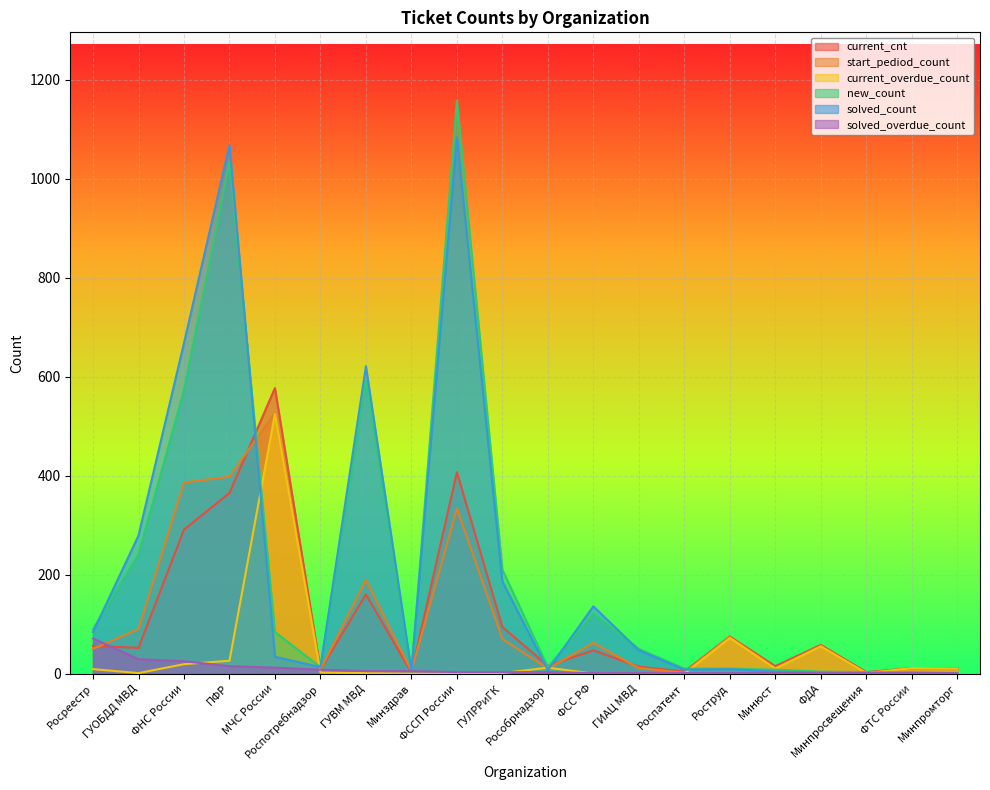

At how many categories does at least one series exceed 340?

5